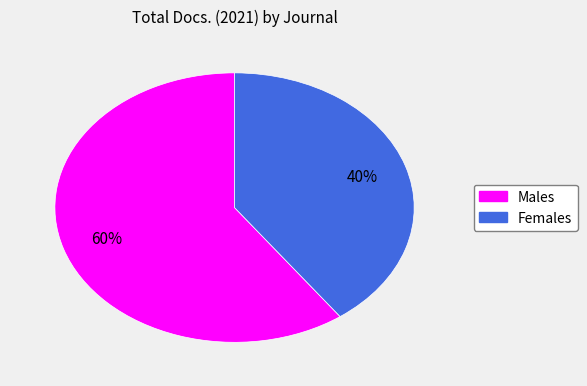

To the nearest percent, what is the average slice percentage?

50%